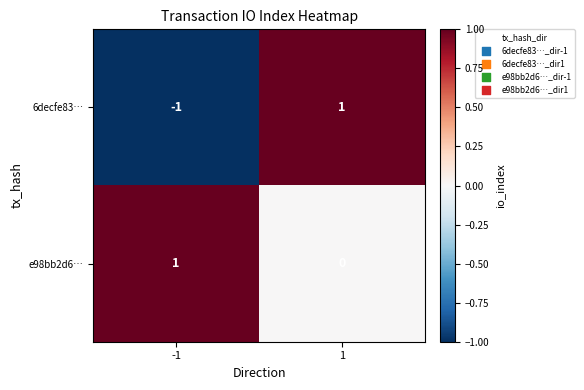

Between -1 and 1, which series saw the biggest shift?

6decfe83…